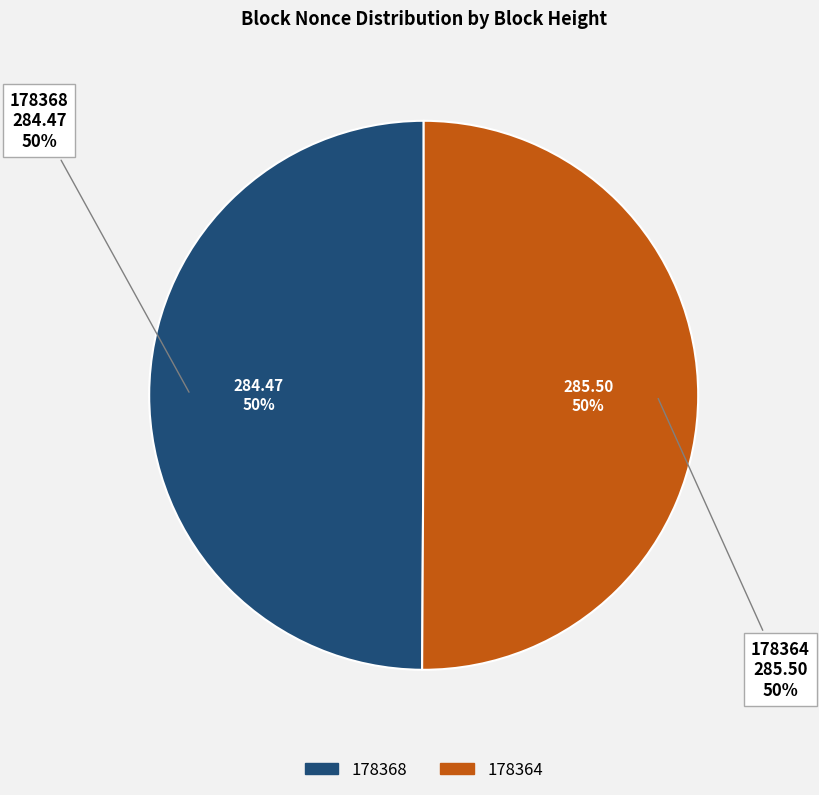

The 178368 slice represents 6% of the pie. True or false?

False